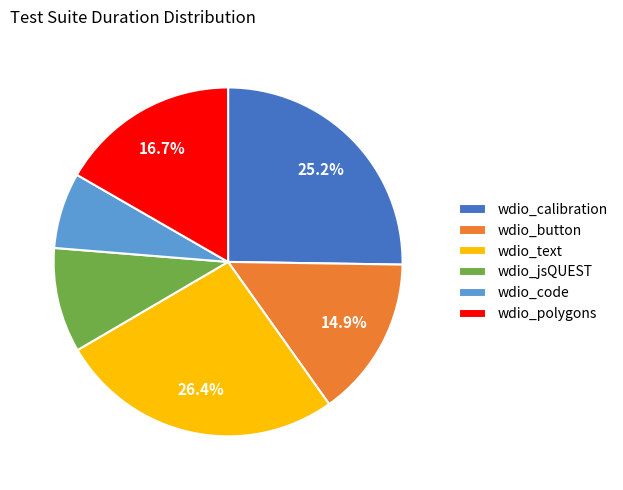

To the nearest percent, what is the combined percentage of wdio_calibration and wdio_polygons?

42%